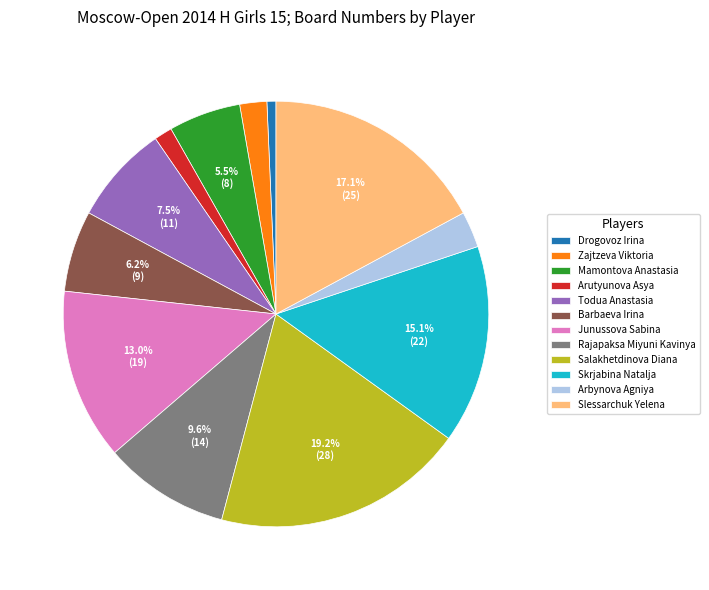

Does any single category account for the majority?

No